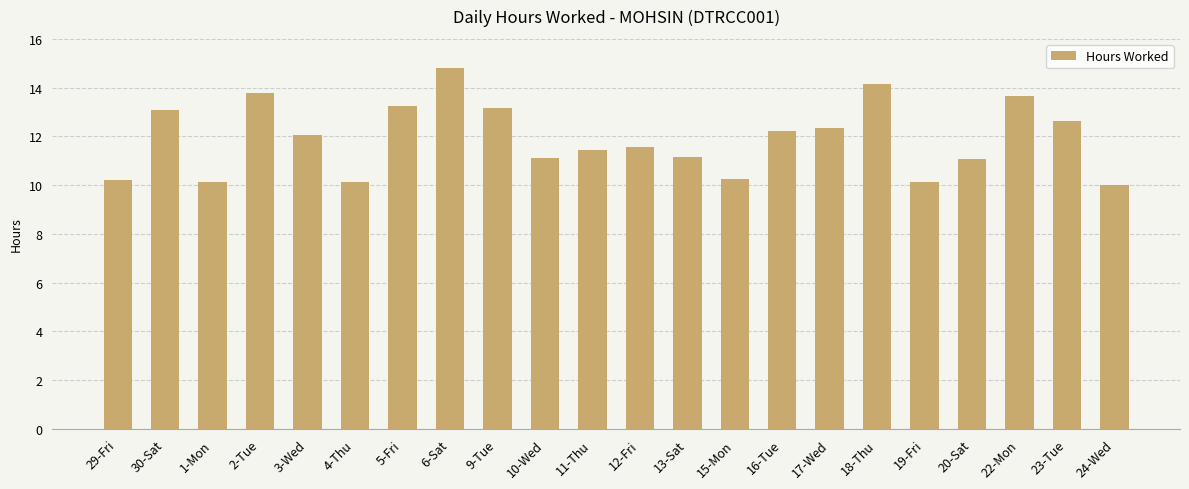

What is the sum of all values?

262.3